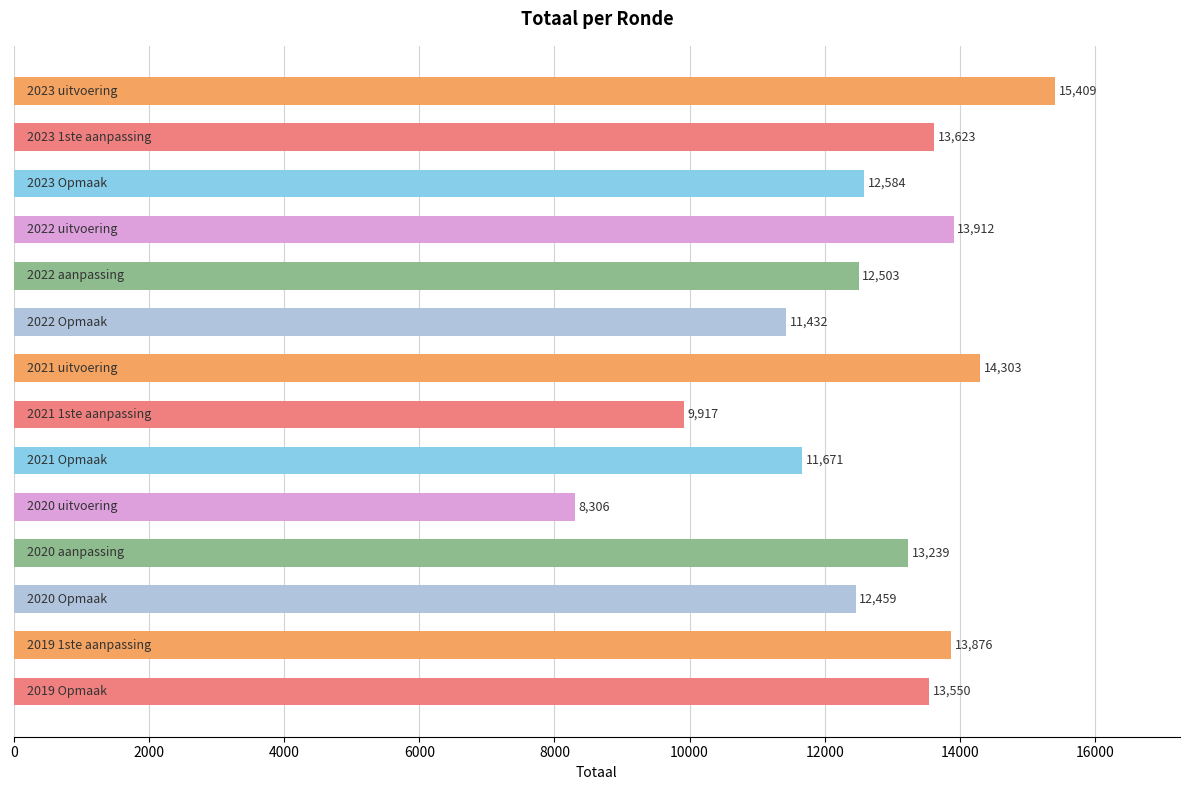

What is the maximum value shown in the chart?

15409